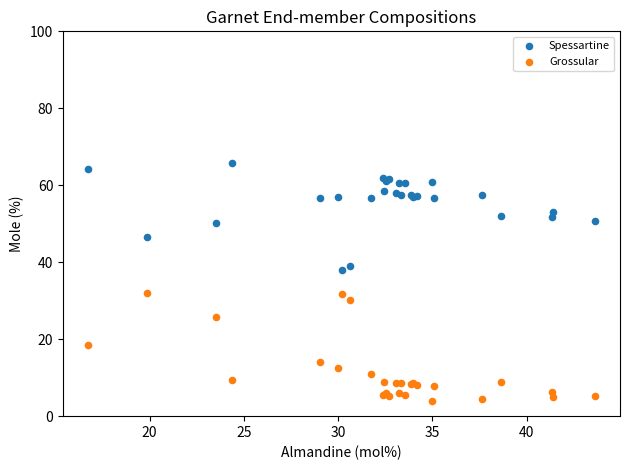

In the Grossular series, what Y value is closest to 17?

18.4